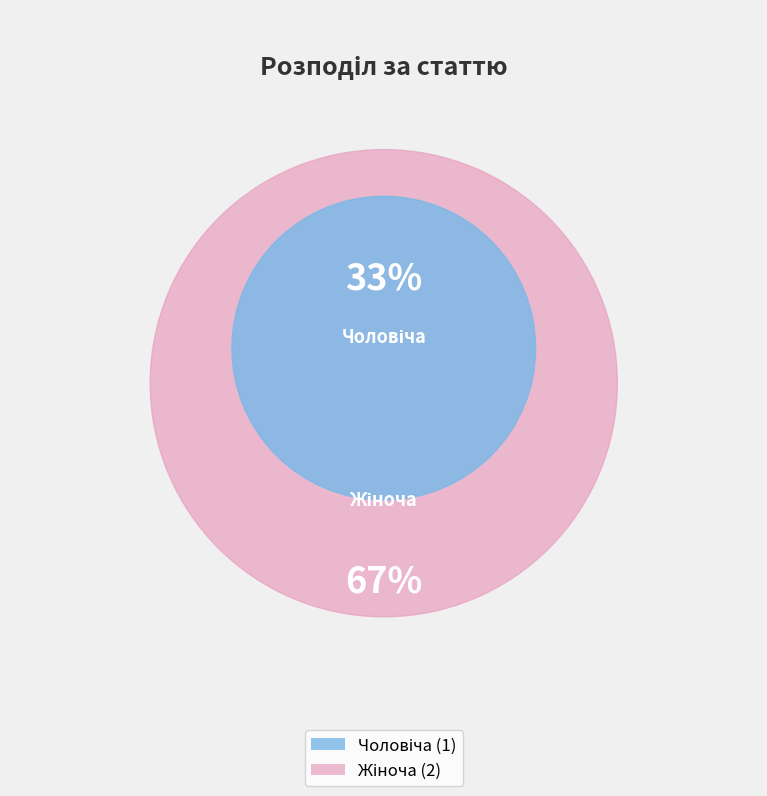

What is the change in value from Чоловіча to Жіноча?

+1